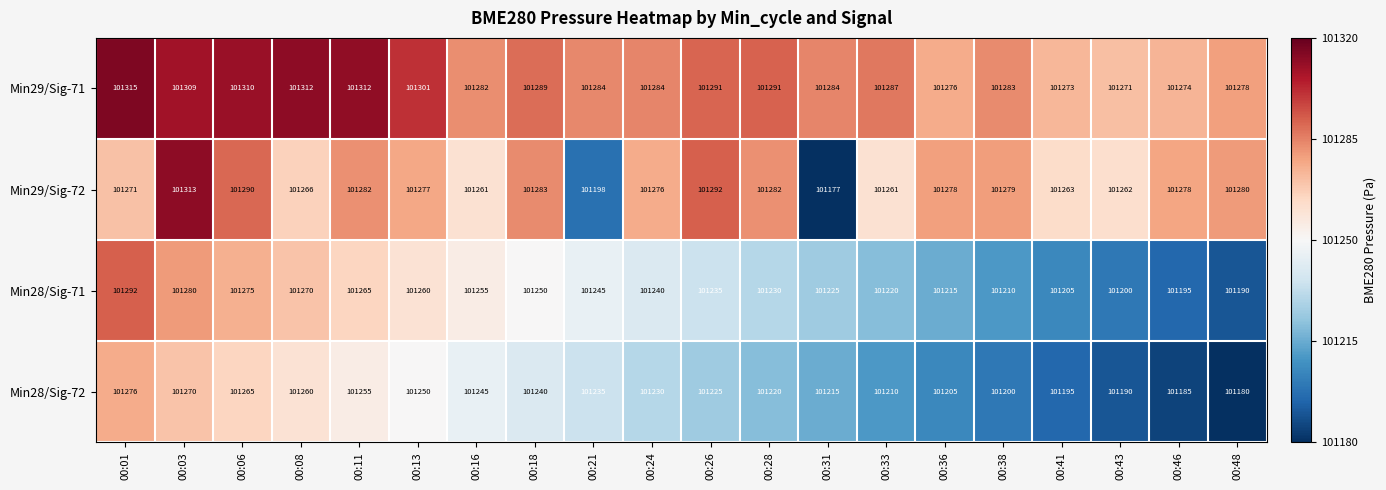

At which category does the chart reach its peak across all series?

00:01